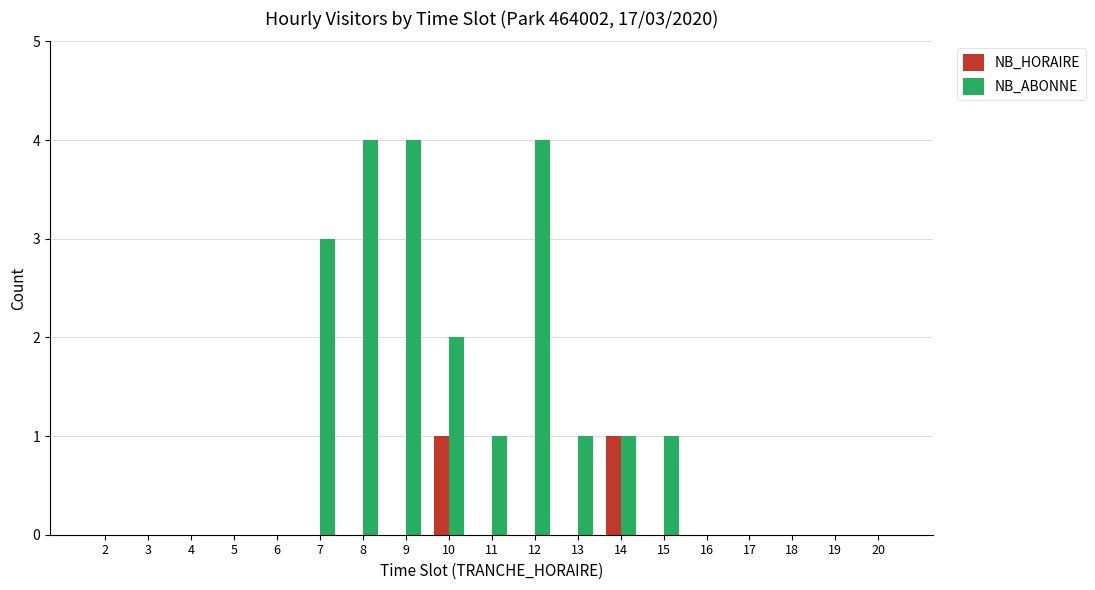

Is it true that NB_HORAIRE equals -1 at 8?

False